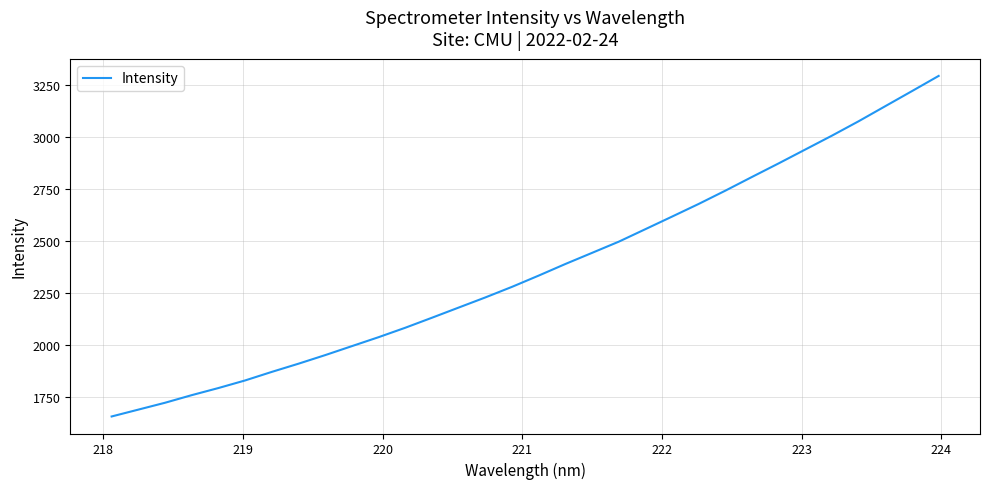

What is the difference between the second highest and second lowest values?

1533.9